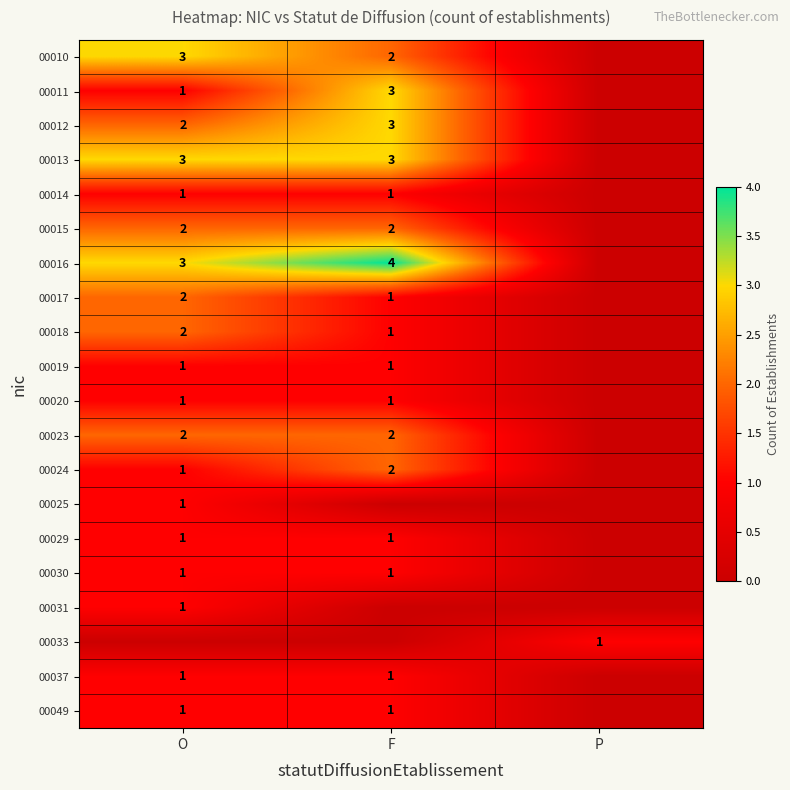

Is it true that 00024 equals 1 at O?

True